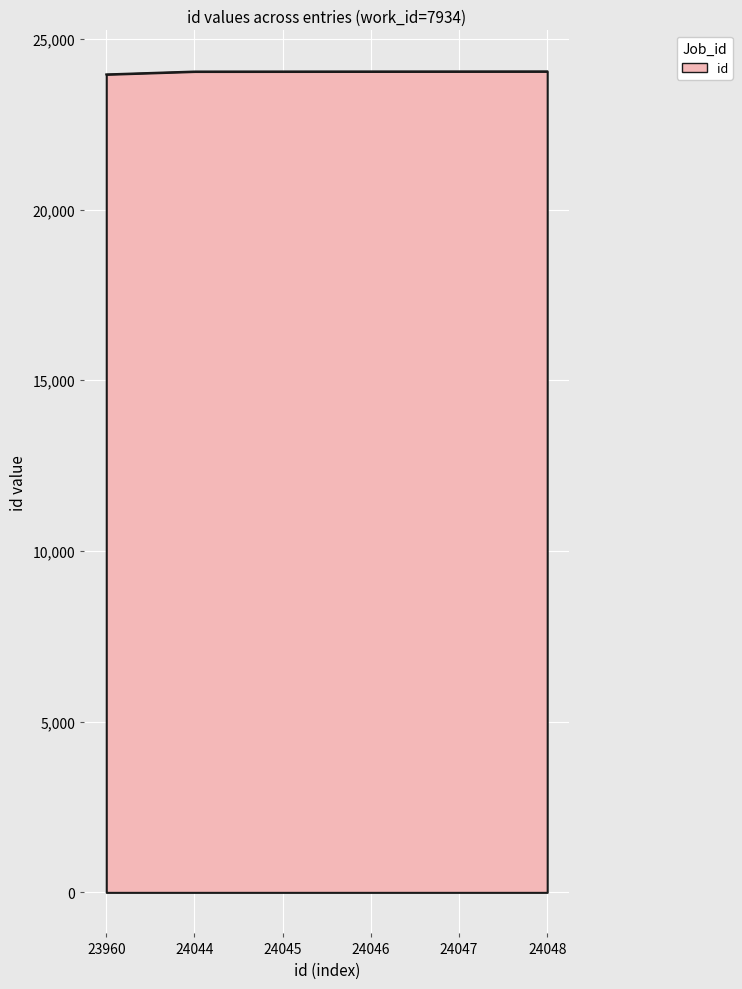

How many values are below 24046?

3